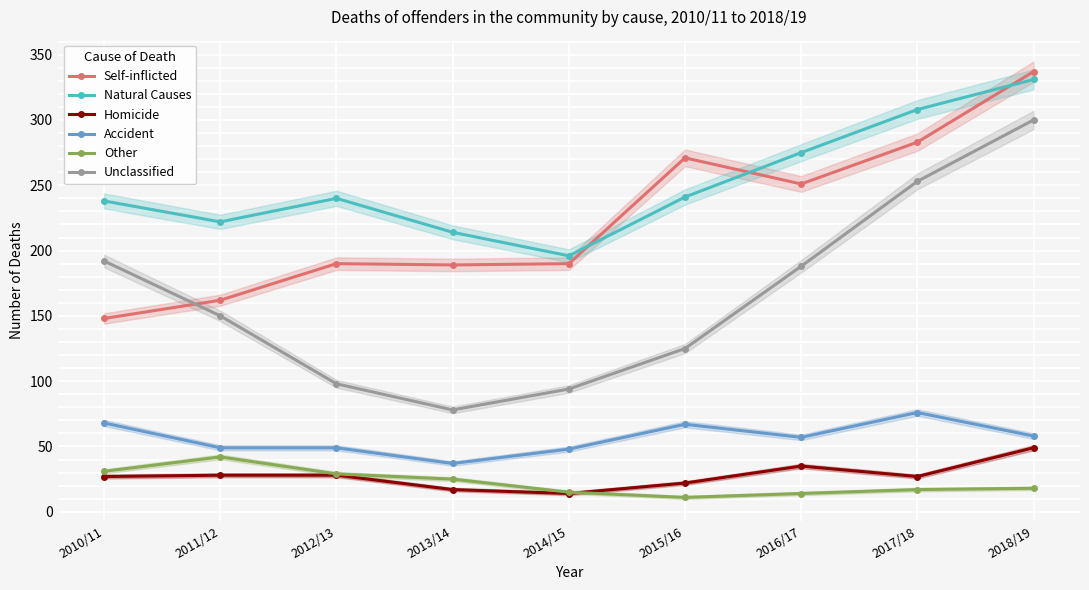

At which label does Other reach its minimum?

2015/16